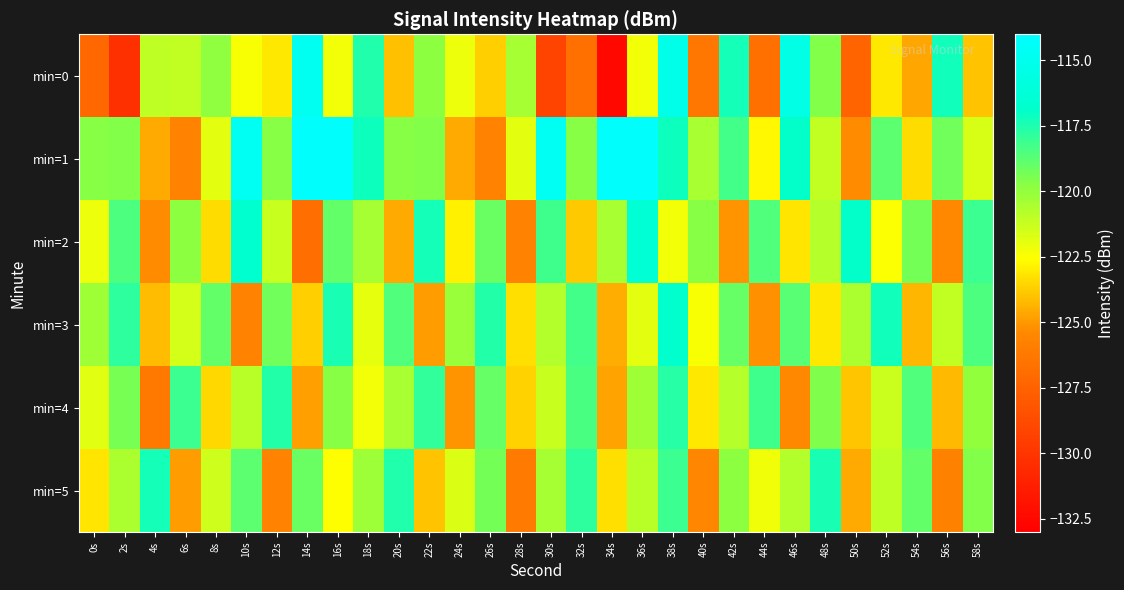

What is the maximum value shown in the chart?

-114.2